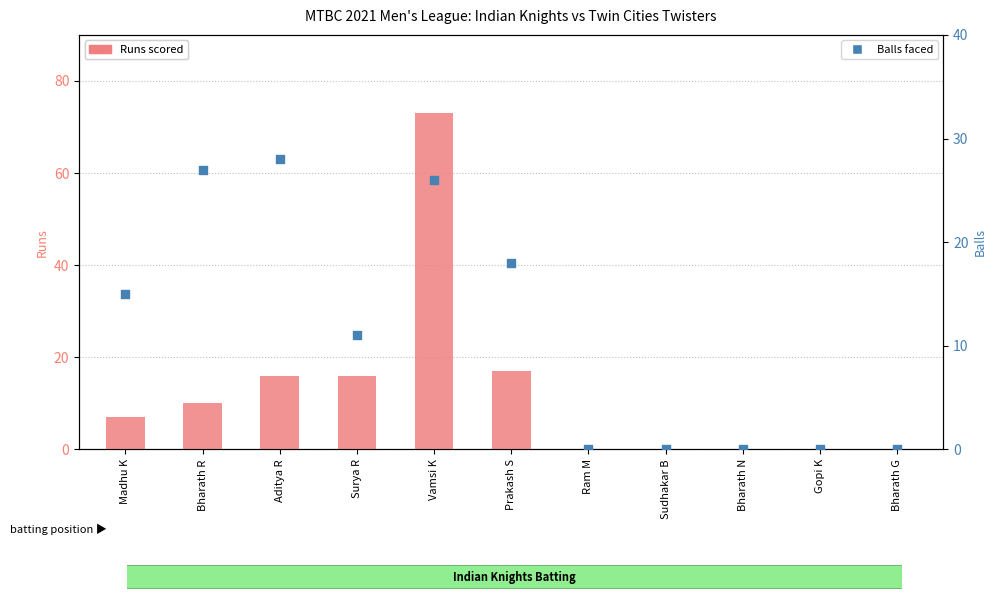

At which category is the sum across all series the highest?

Vamsi K